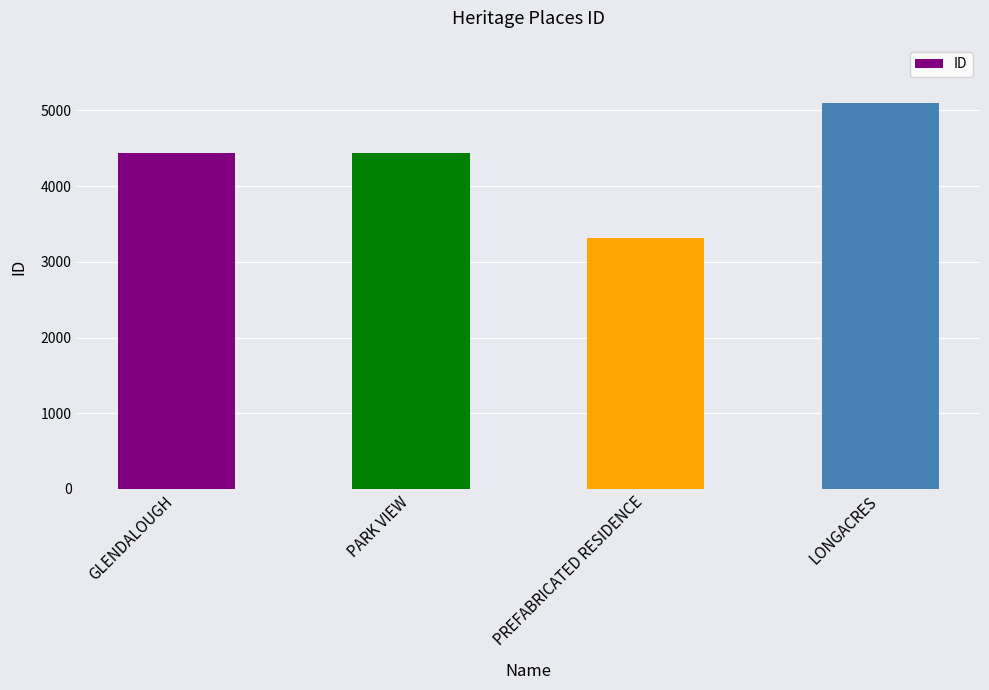

How many data points are less than 4433?

2